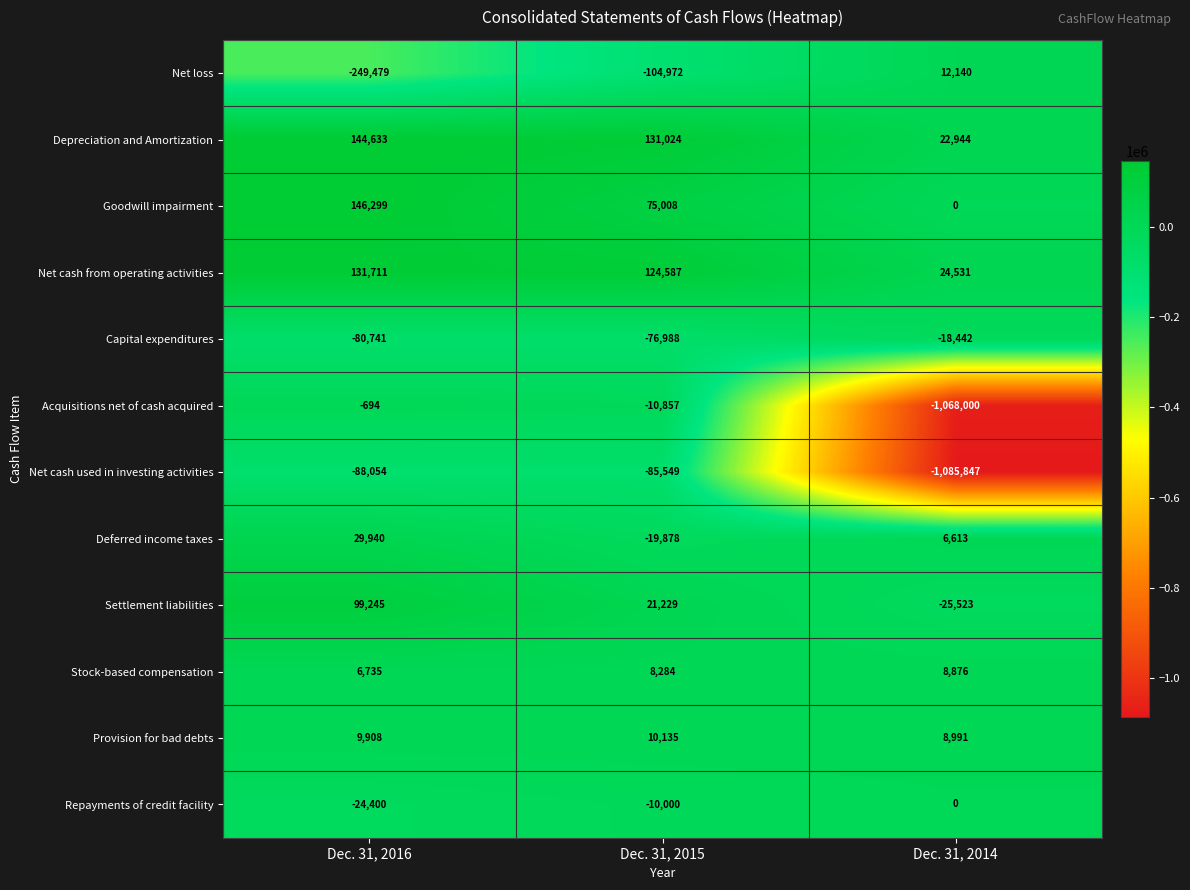

What is the maximum value shown in the chart?

146299